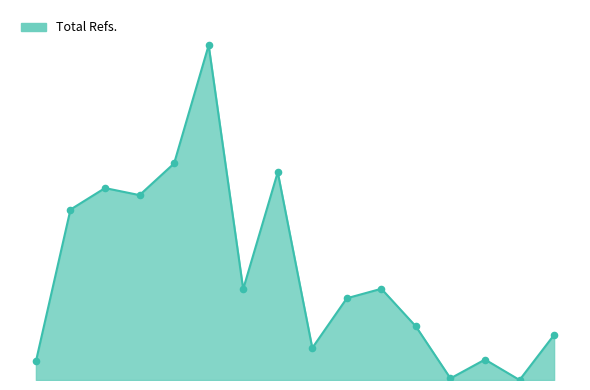

Between 15 and 9, which is larger?

9